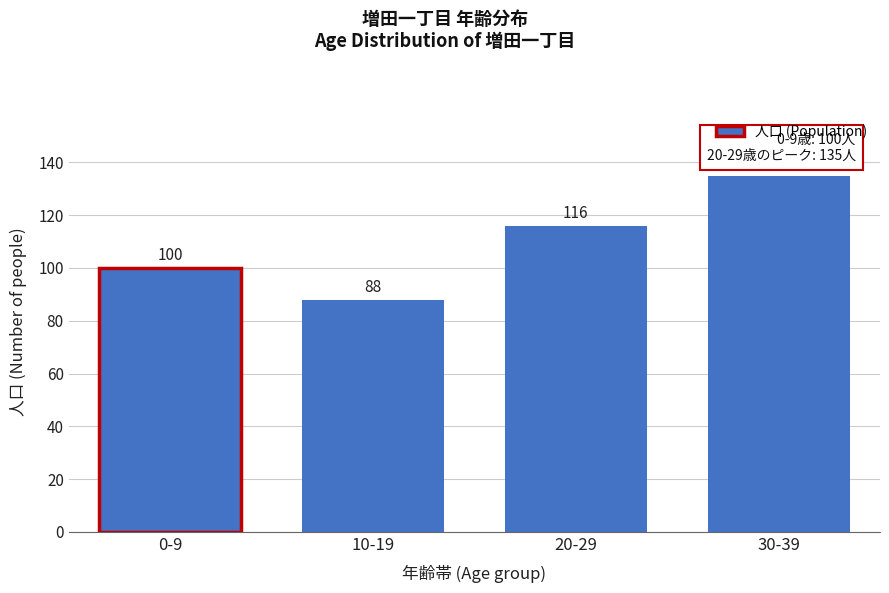

Reading left to right, what are all the values shown in this chart?

100	88	116	135